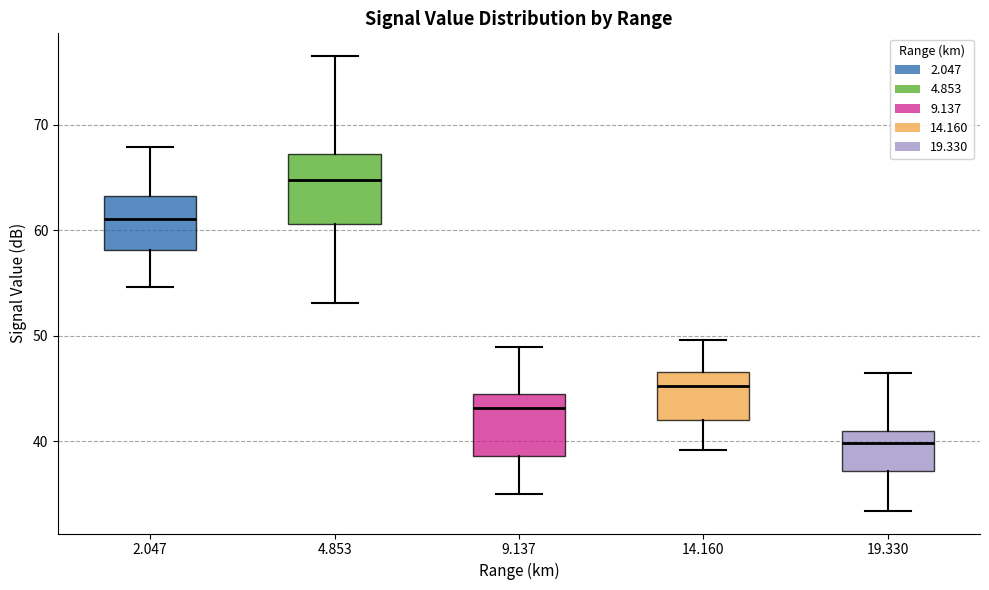

Which box's median line is the lowest?

19.330